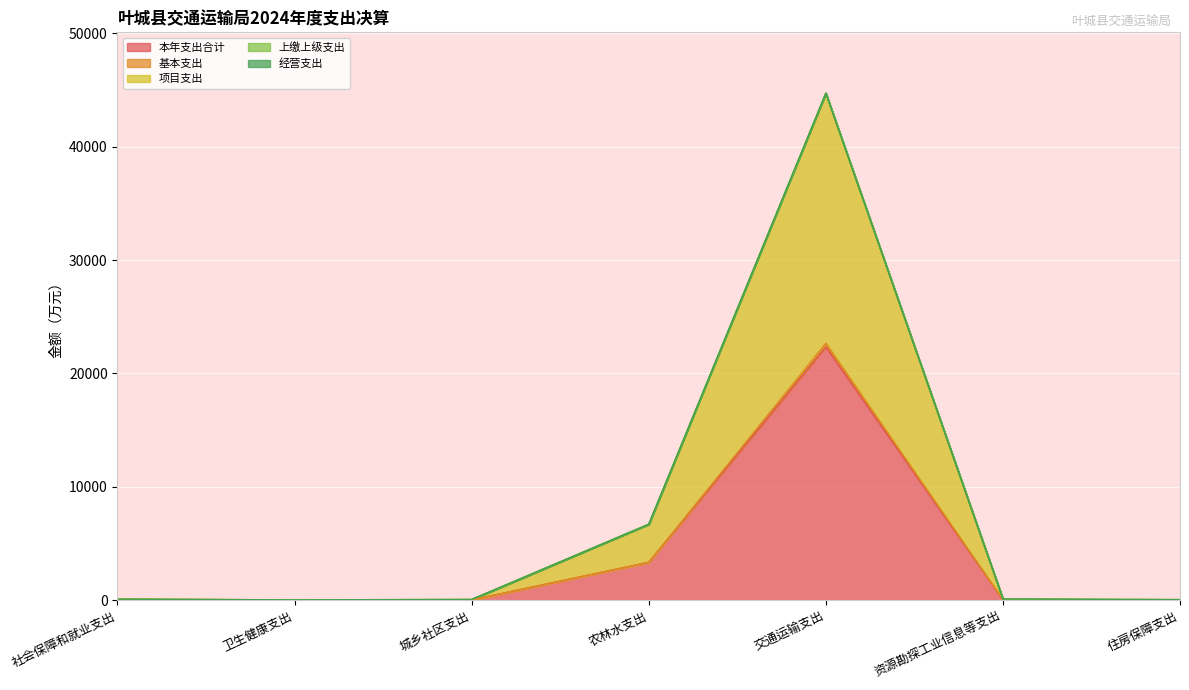

Reading right to left, extract all data points from this chart.

本年支出合计: 住房保障支出=32.6	资源勘探工业信息等支出=61.0	交通运输支出=22354.4	农林水支出=3357.3	城乡社区支出=40.9	卫生健康支出=22.8	社会保障和就业支出=53.8
基本支出: 住房保障支出=32.6	资源勘探工业信息等支出=0.0	交通运输支出=309.7	农林水支出=0.0	城乡社区支出=0.0	卫生健康支出=22.8	社会保障和就业支出=53.8
项目支出: 住房保障支出=0.0	资源勘探工业信息等支出=61.0	交通运输支出=22044.7	农林水支出=3357.3	城乡社区支出=40.9	卫生健康支出=0.0	社会保障和就业支出=0.0
上缴上级支出: 住房保障支出=0.0	资源勘探工业信息等支出=0.0	交通运输支出=0.0	农林水支出=0.0	城乡社区支出=0.0	卫生健康支出=0.0	社会保障和就业支出=0.0
经营支出: 住房保障支出=0.0	资源勘探工业信息等支出=0.0	交通运输支出=0.0	农林水支出=0.0	城乡社区支出=0.0	卫生健康支出=0.0	社会保障和就业支出=0.0